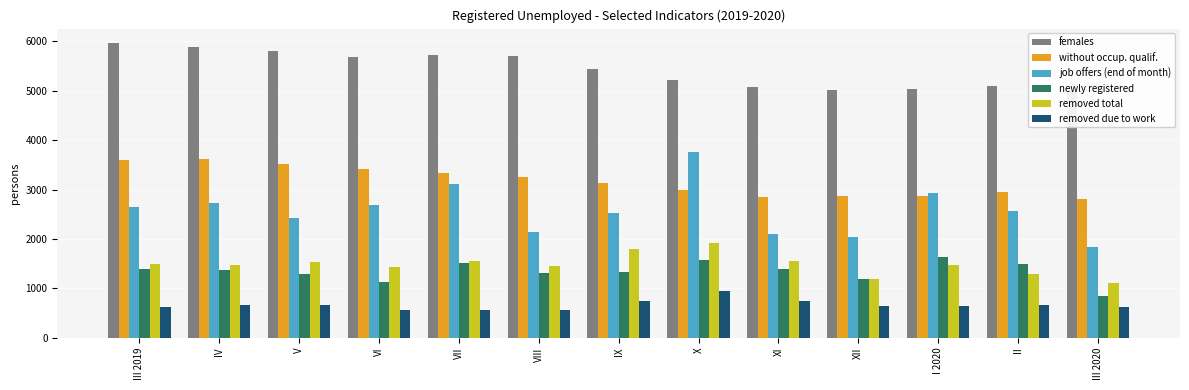

At which label does females first exceed 5431?

III 2019